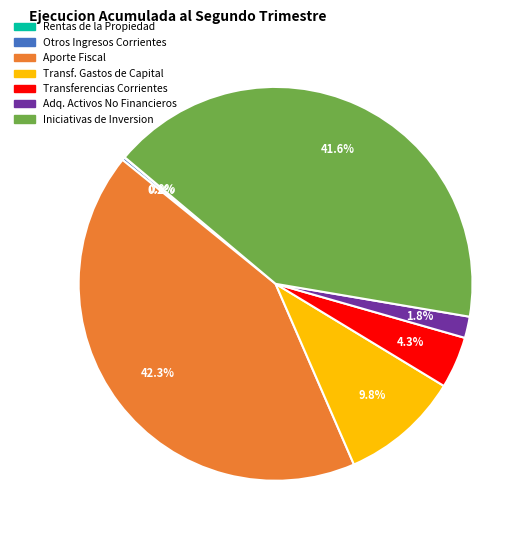

To the nearest percent, what is the average slice percentage?

14%